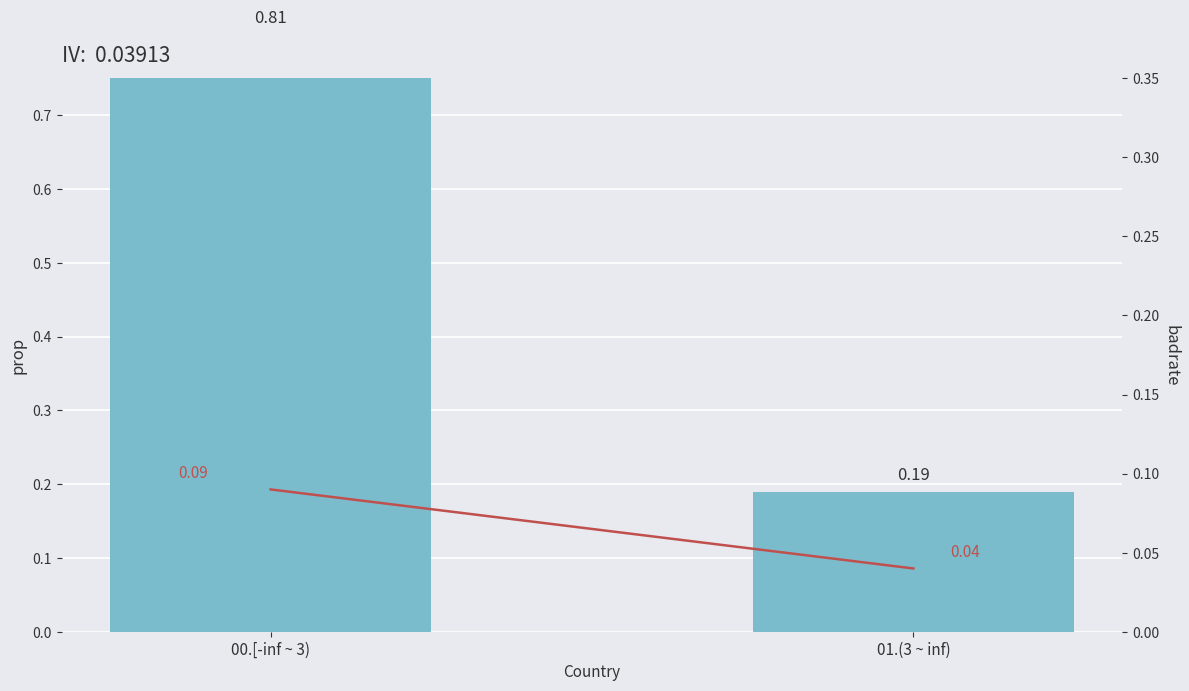

What is the maximum value shown in the chart?

0.8